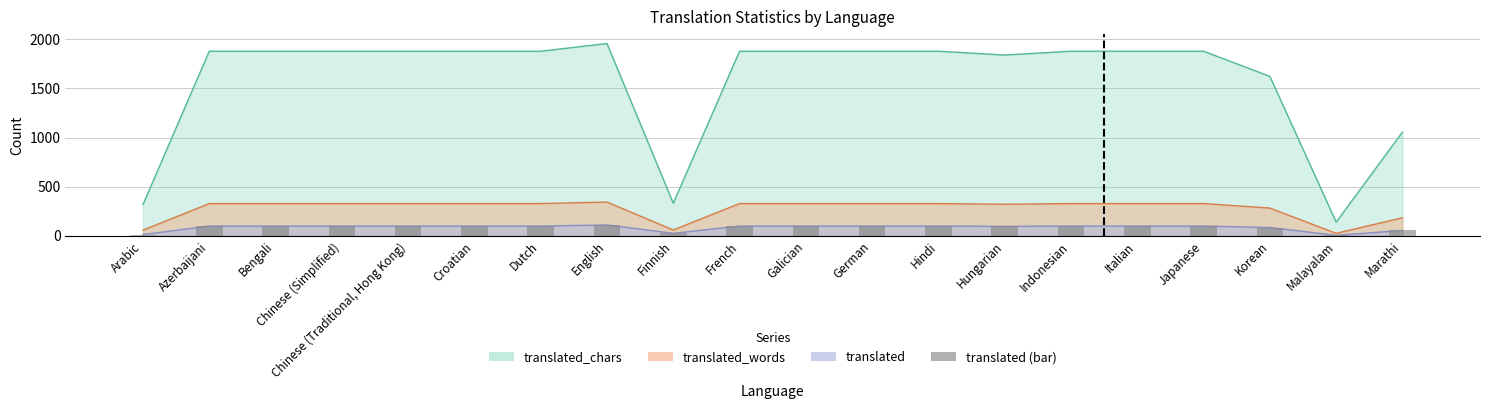

Reading left to right, transcribe all the data shown in this chart.

Arabic=13	Azerbaijani=99	Bengali=99	Chinese (Simplified)=99	Chinese (Traditional, Hong Kong)=99	Croatian=99	Dutch=99	English=110	Finnish=25	French=99	Galician=99	German=99	Hindi=99	Hungarian=96	Indonesian=99	Italian=99	Japanese=99	Korean=84	Malayalam=5	Marathi=54